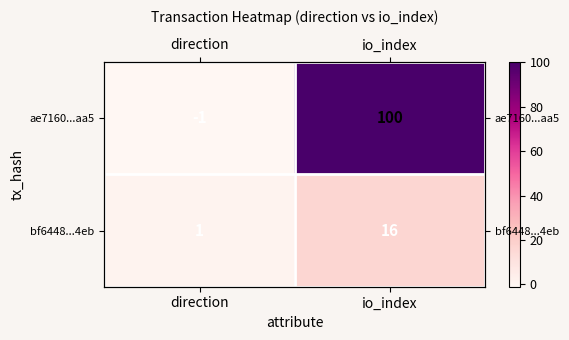

How many series are shown in this chart?

2